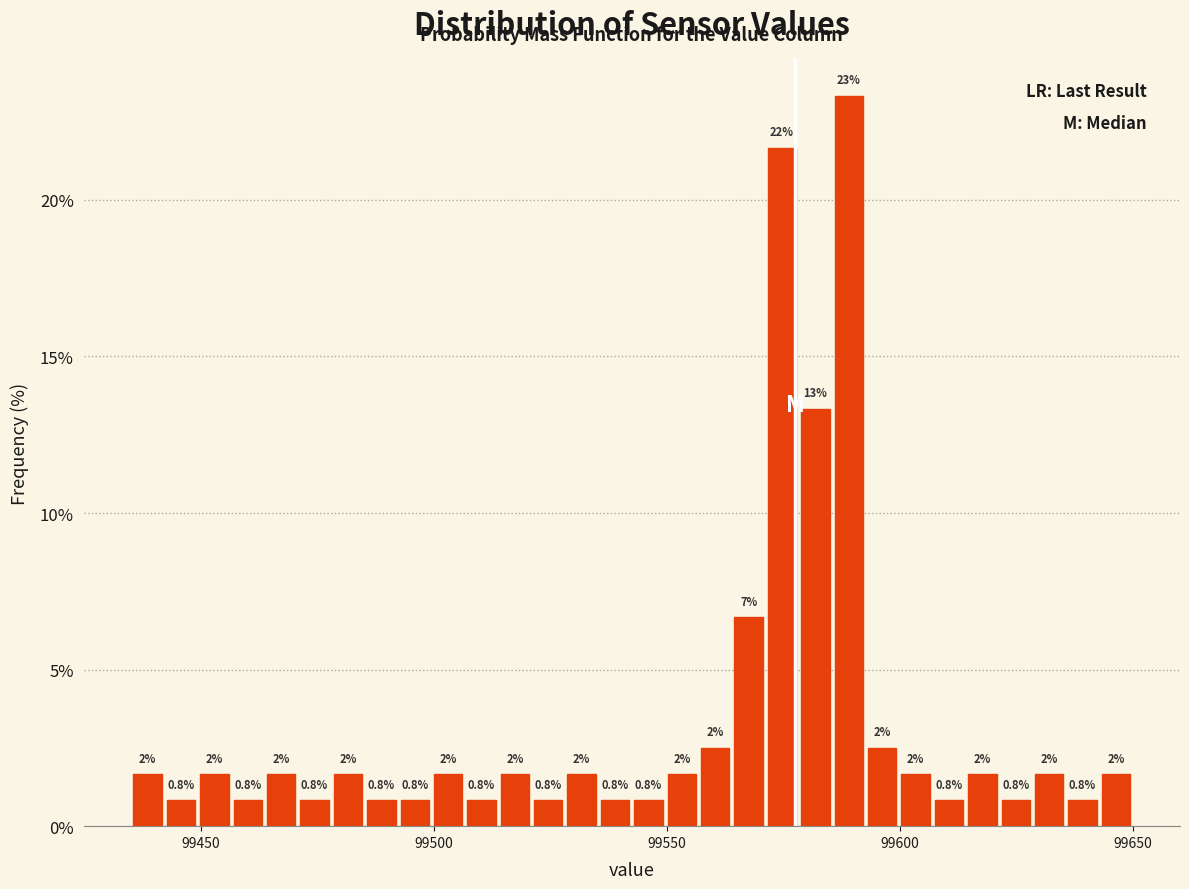

Read against the x-axis, roughly where is the centre of the tallest bar?

99590